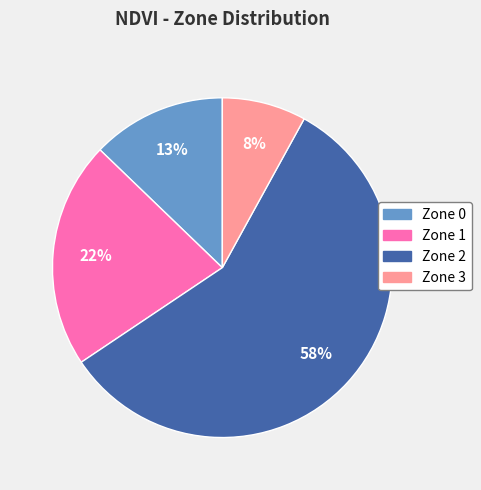

Rank the categories by value from highest to lowest.

Zone 2, Zone 1, Zone 0, Zone 3